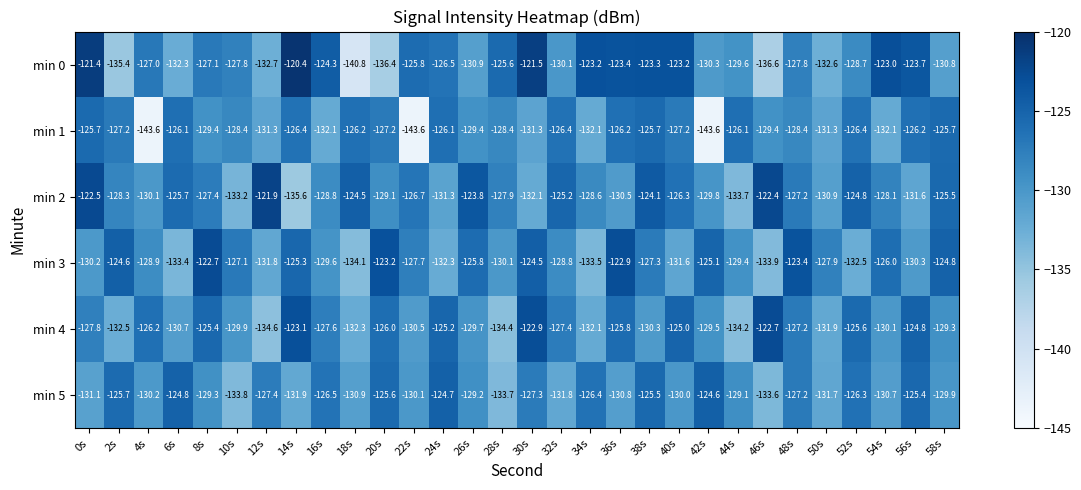

What is the difference between the maximum and minimum values in the min 2 series?

13.7